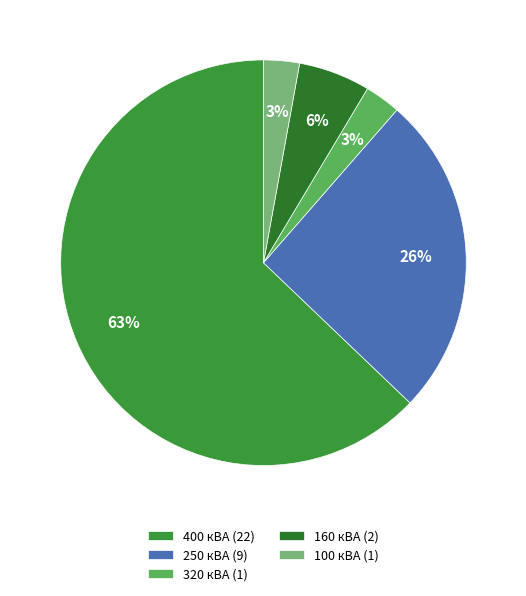

How many slices are in this pie chart?

5